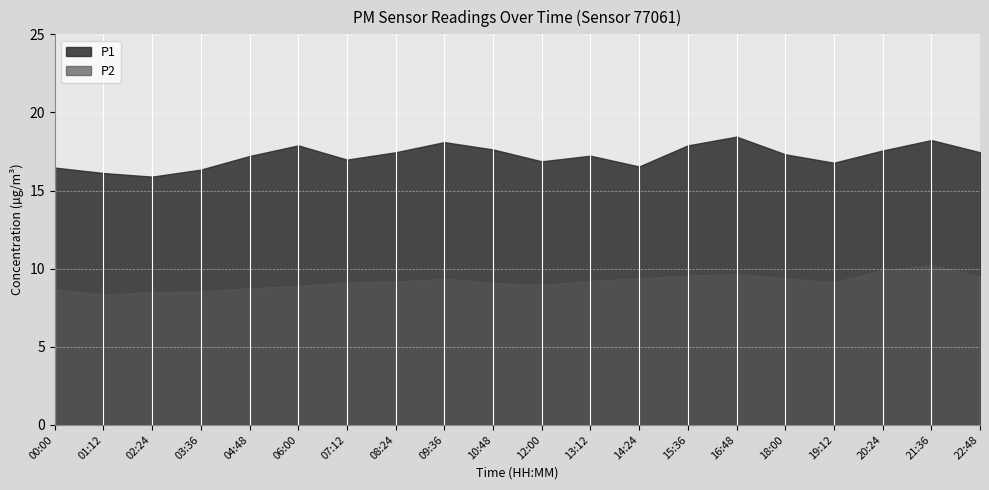

True or false: P1 and P2 intersect in this chart.

False